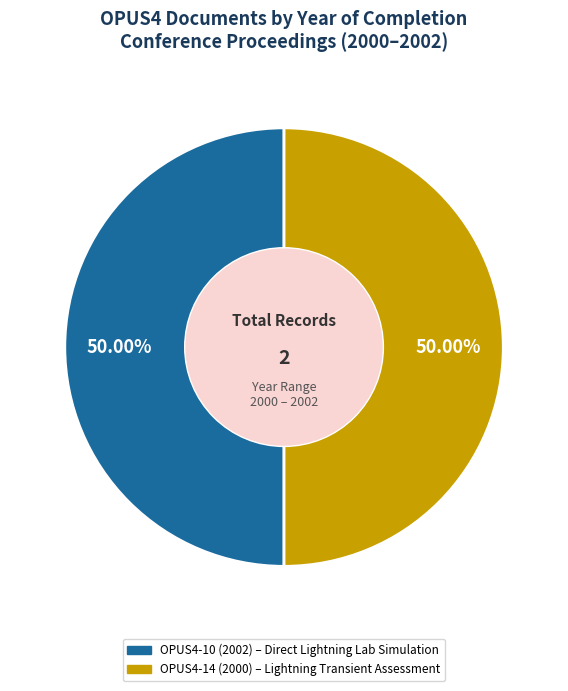

Is it true that OPUS4-10 (2002) is 60% of the pie?

False